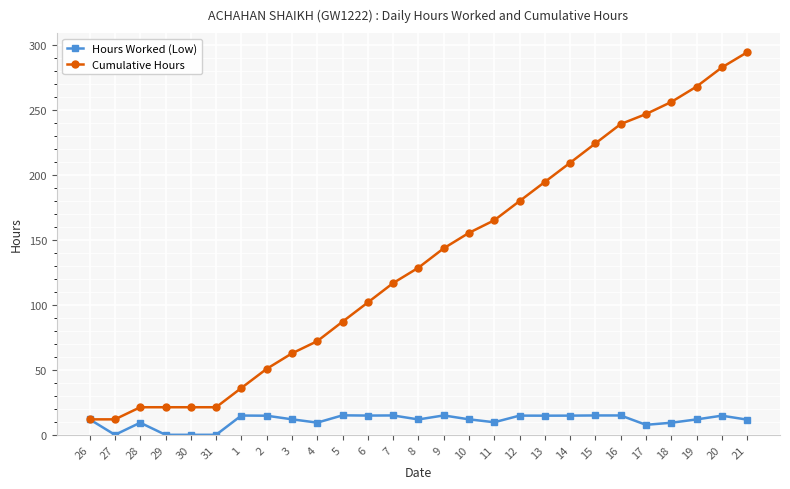

Which series has the largest range (max minus min)?

Cumulative Hours